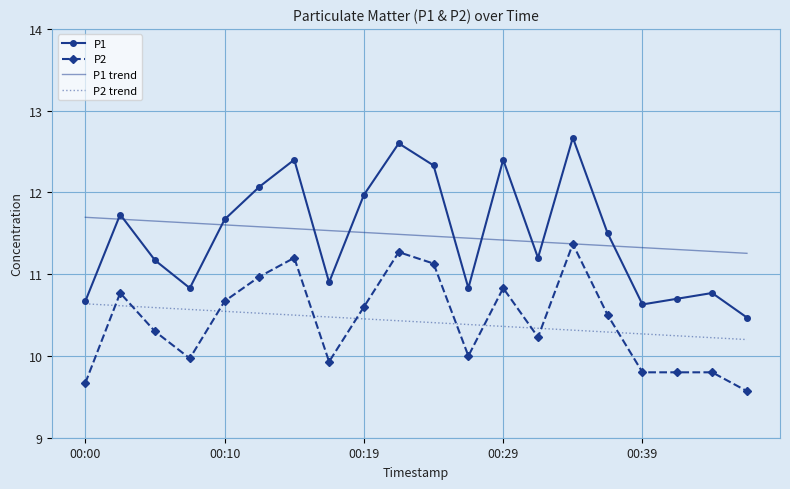

What is the average value of the P1 series?

11.5